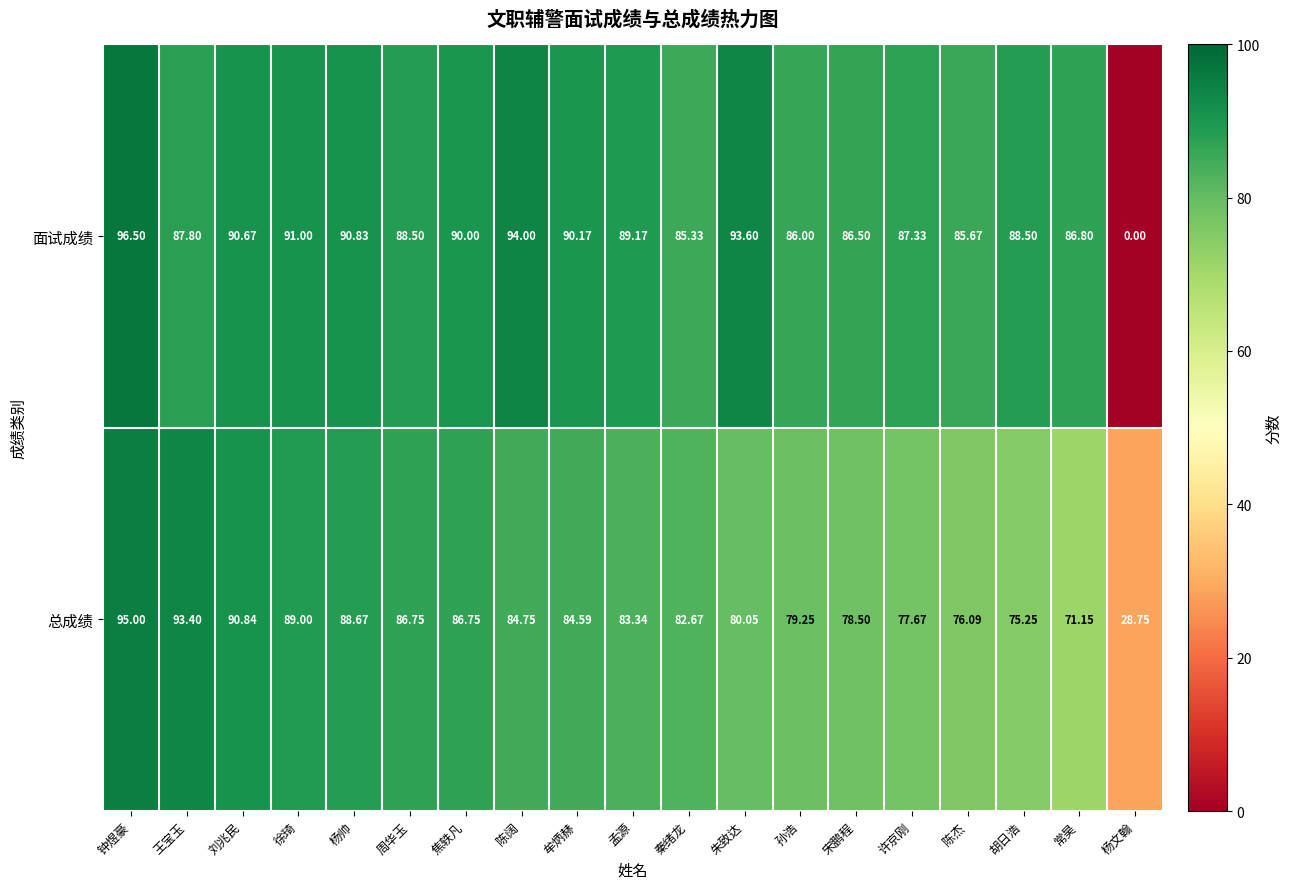

How many distinct data groups are displayed?

2